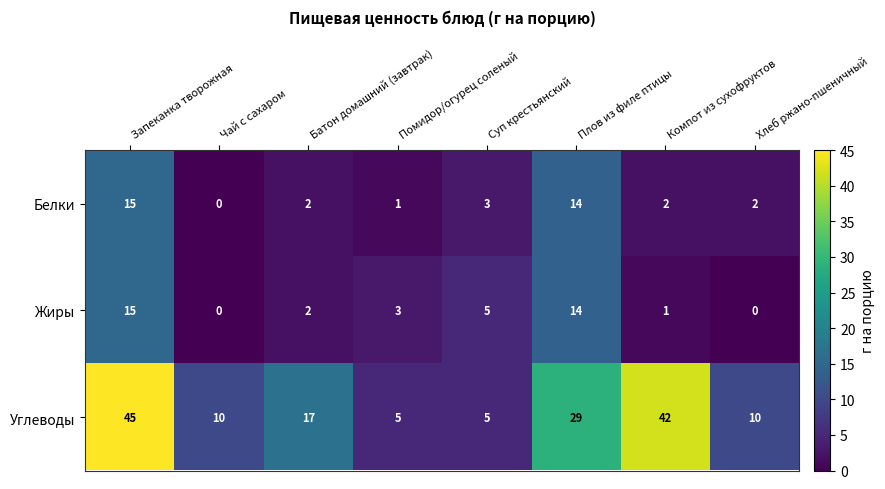

At Компот из сухофруктов, list the series in order from smallest to largest.

Жиры, Белки, Углеводы